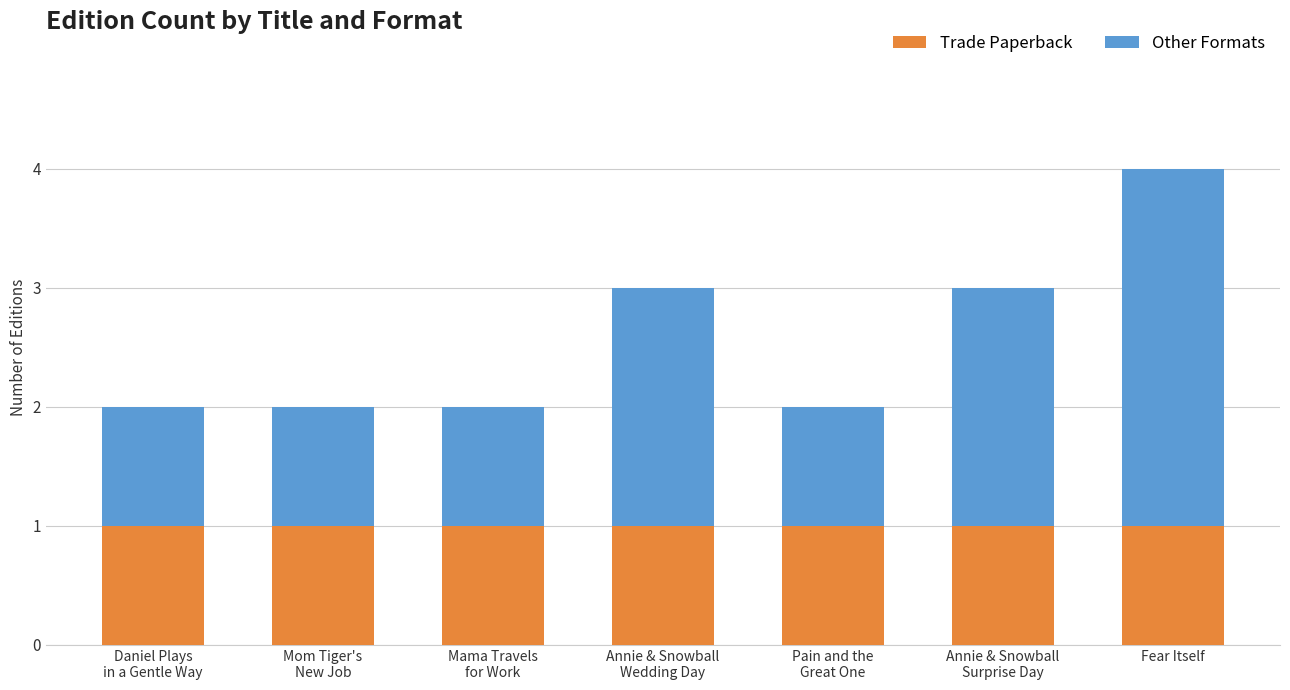

Reading right to left, list the values for the Trade Paperback series.

1	1	1	1	1	1	1